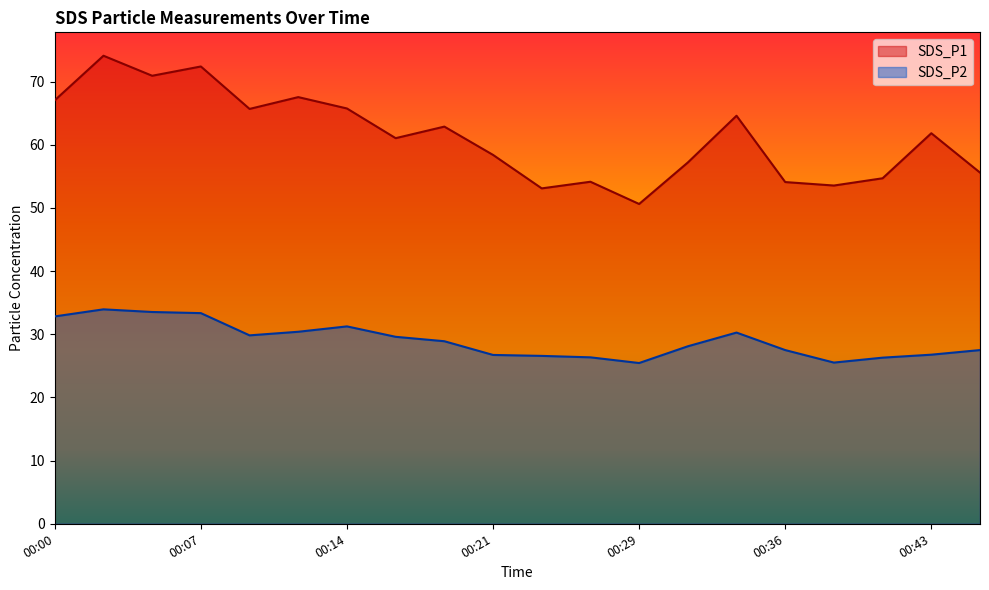

What is the difference between the second highest and second lowest values in the SDS_P1 series?

19.3